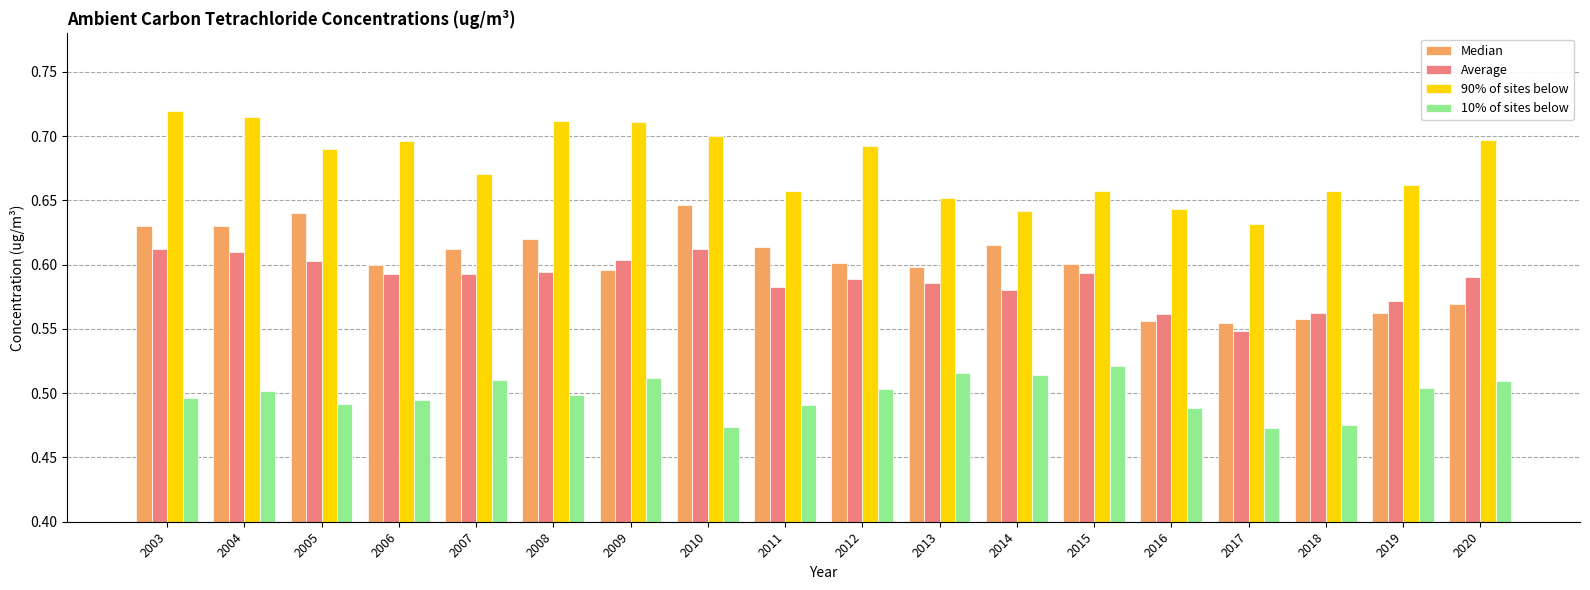

How many bars are there in each group?

4